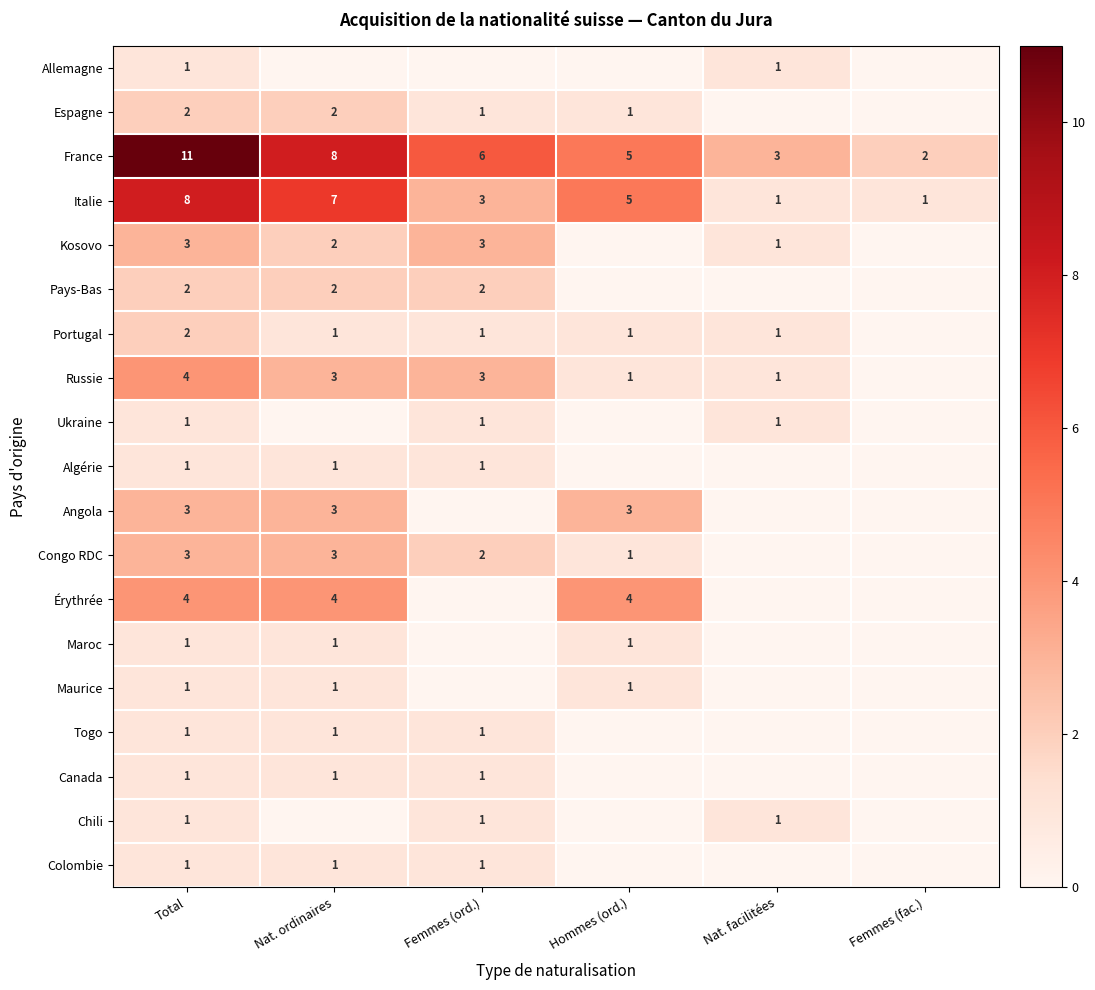

At how many categories does at least one series exceed 9?

1